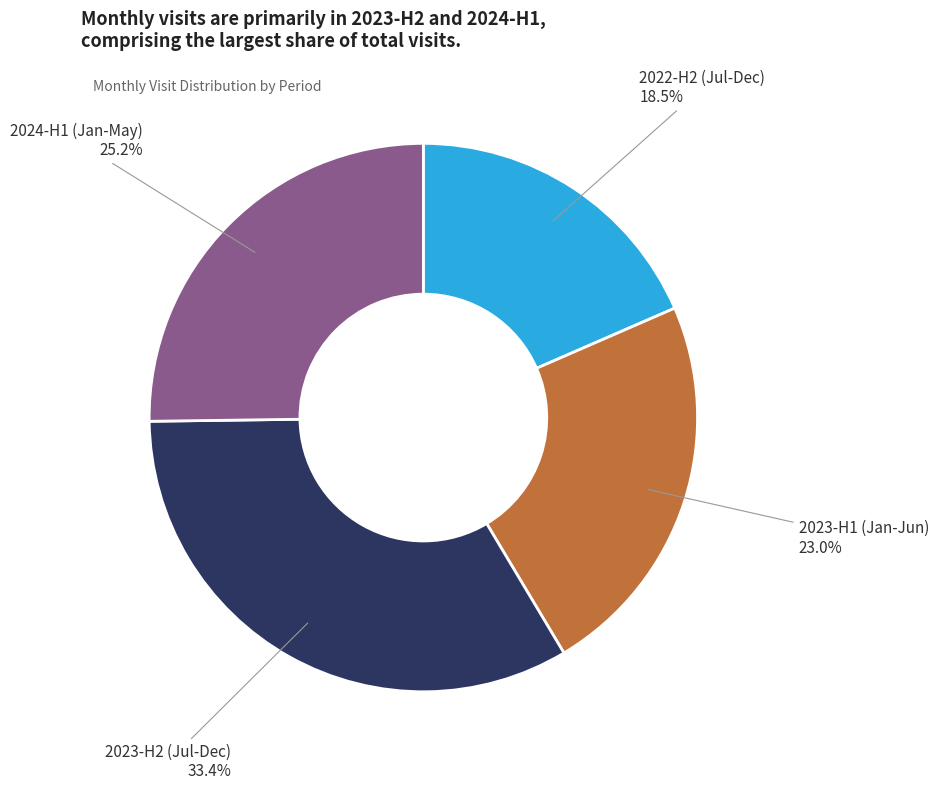

Is there a majority slice in this chart?

No